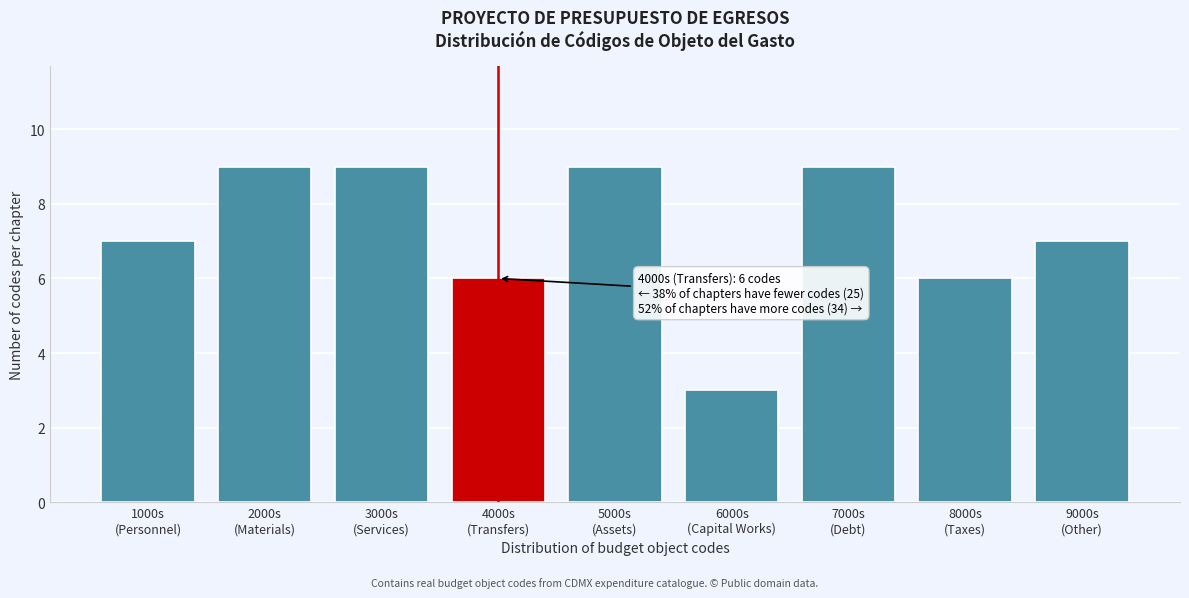

Reading left to right, list all the values displayed in this chart.

7	9	9	6	9	3	9	6	7